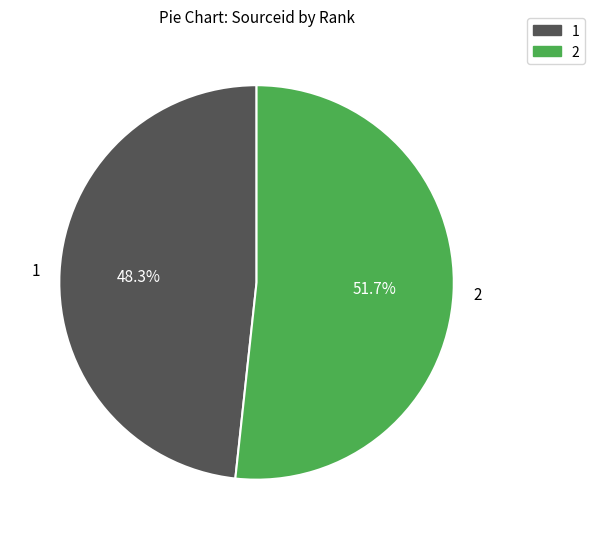

Is there any slice that represents more than half of the pie?

Yes